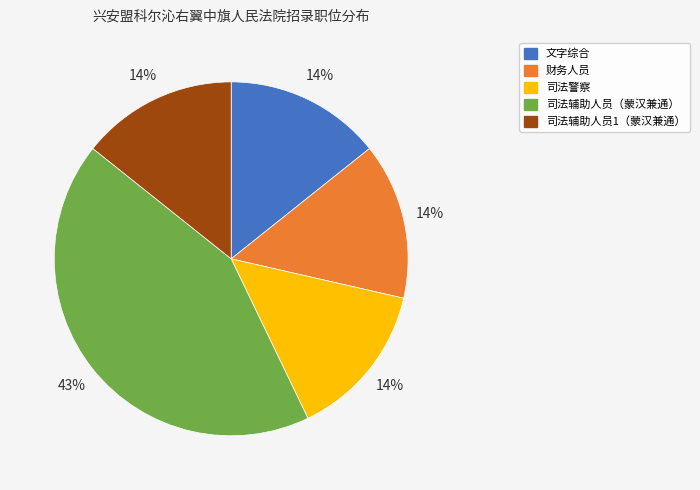

Does any single category account for the majority?

No